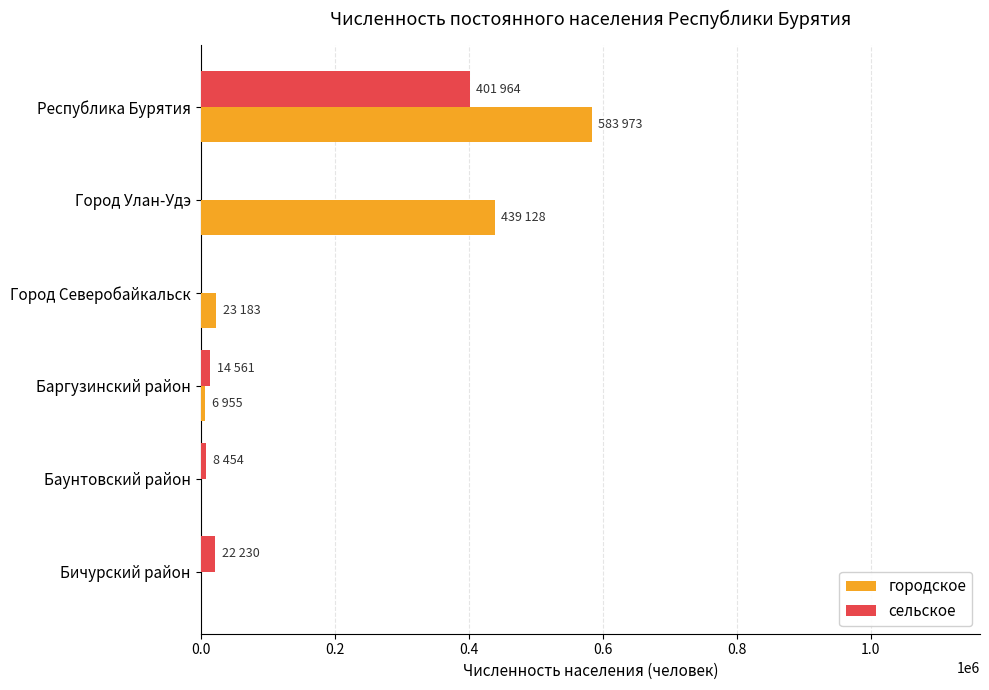

True or false: городское has a value of 289123 at Бичурский район.

False